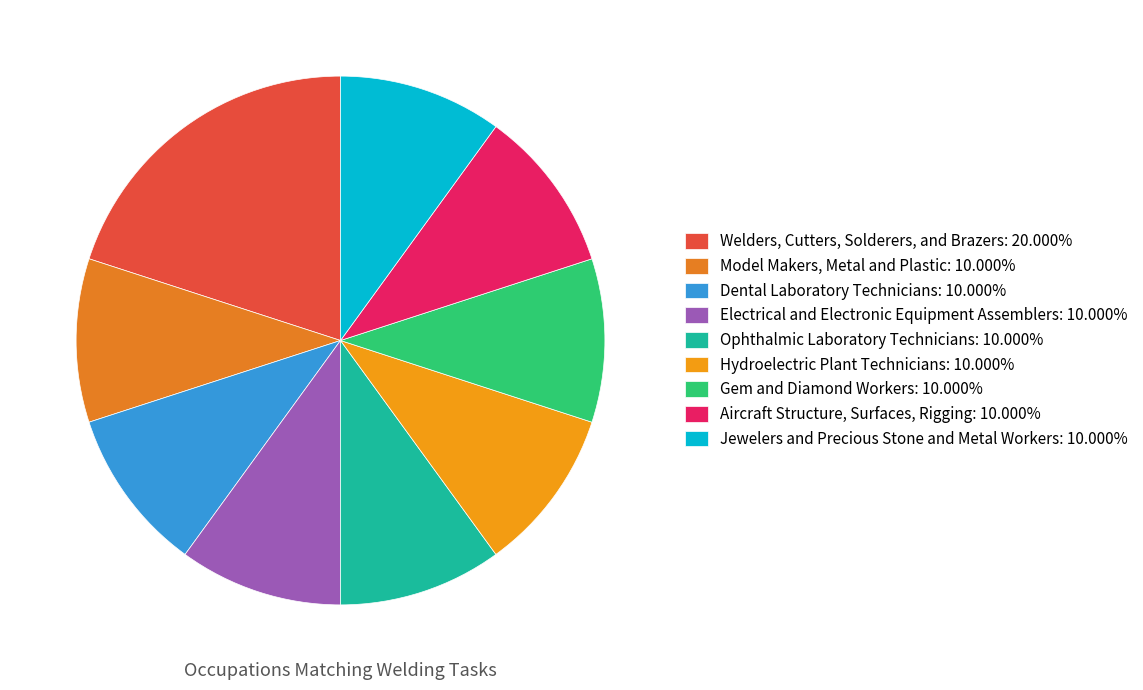

How many segments does this pie chart have?

9